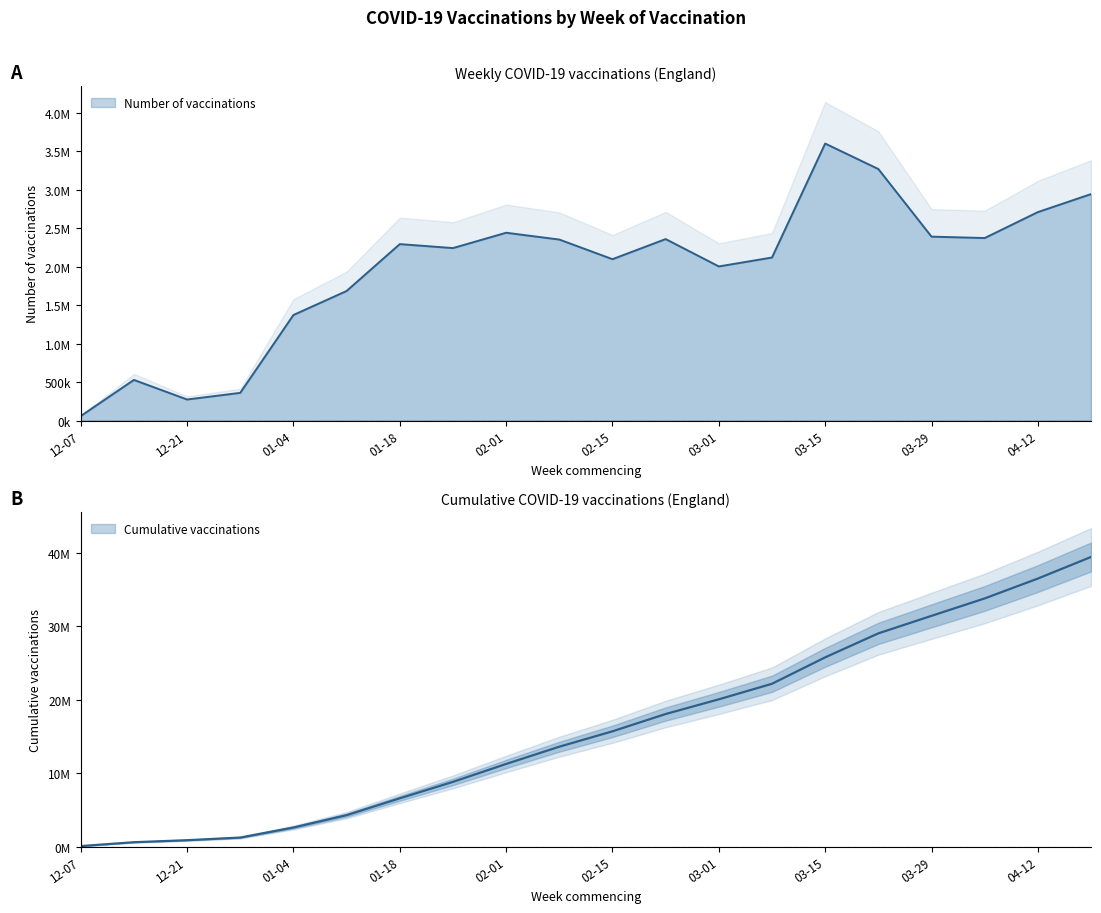

True or false: Number of vaccinations (line) has a value of 90145 at 12-07.

False